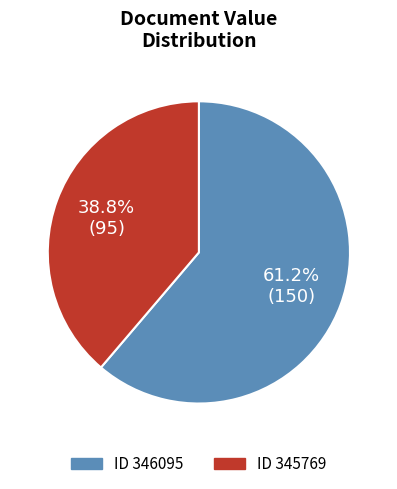

Count the number of slices in the pie.

2